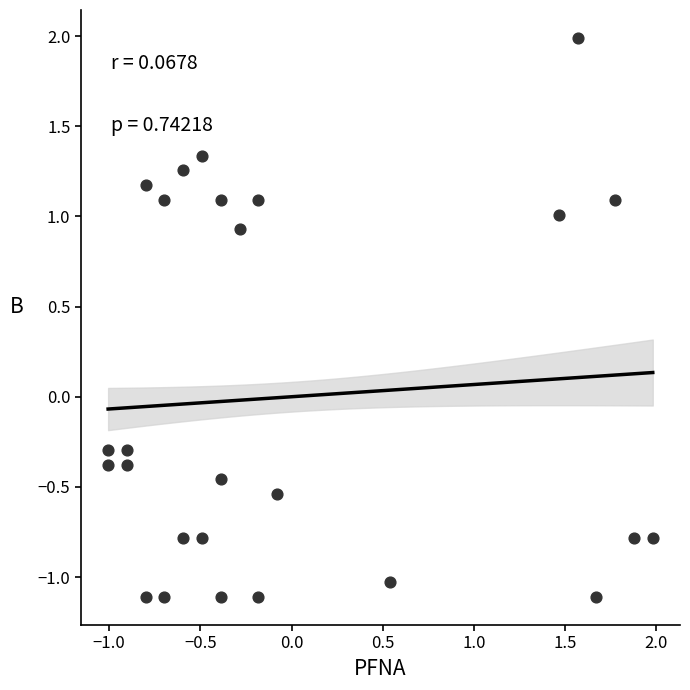

What is the range of X values (max minus min)?

3.0